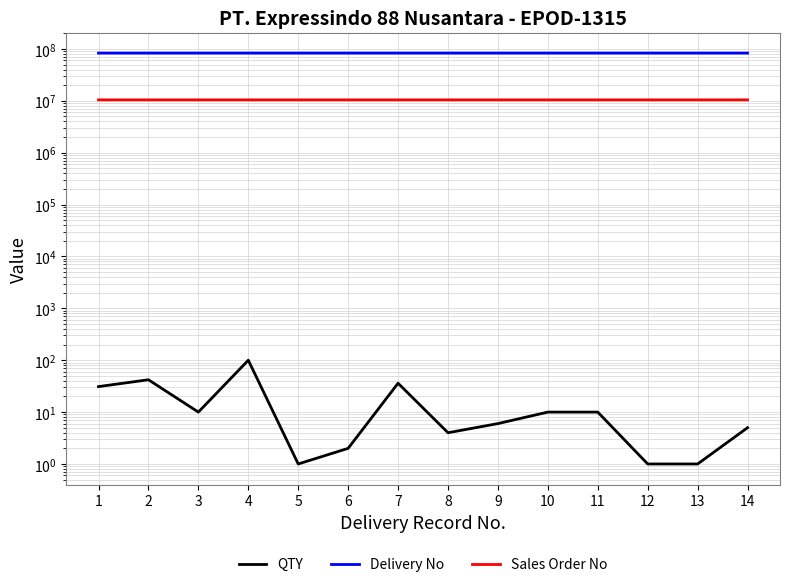

Reading left to right, transcribe all the data shown in this chart.

QTY: 31	42	10	100	1	2	36	4	6	10	10	1	1	5
Delivery No: 83269363	83269359	83269351	83268305	83268290	83268122	83267290	83267152	83266864	83266857	83266856	83266813	83266082	83265328
Sales Order No: 10437595	10436008	10434530	10438476	10437570	10437450	10437646	10437651	10437649	10437642	10437642	10437595	10434530	10434530